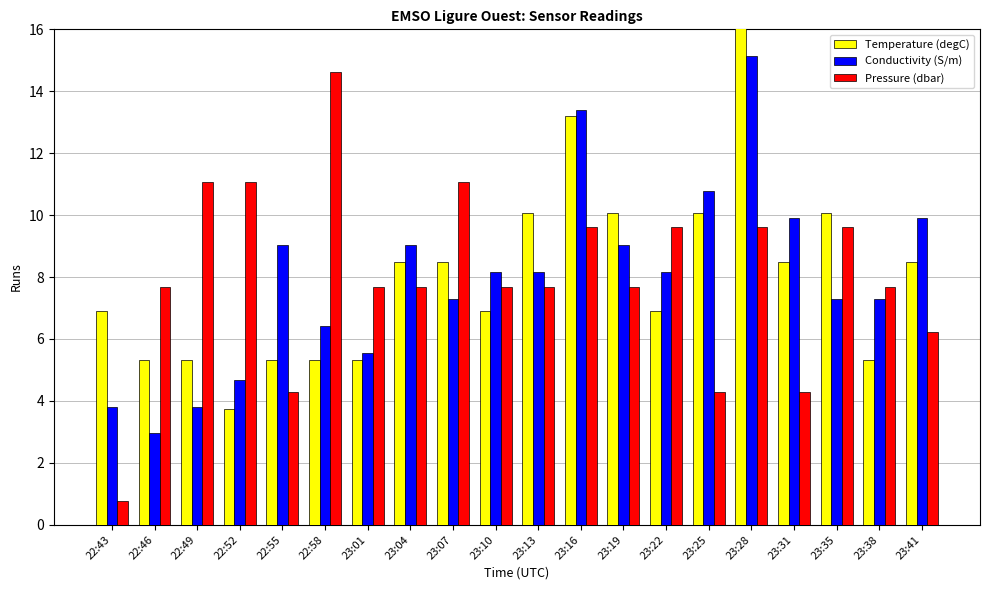

True or false: Pressure (dbar) has a value of 3.6 at 23:35.

False